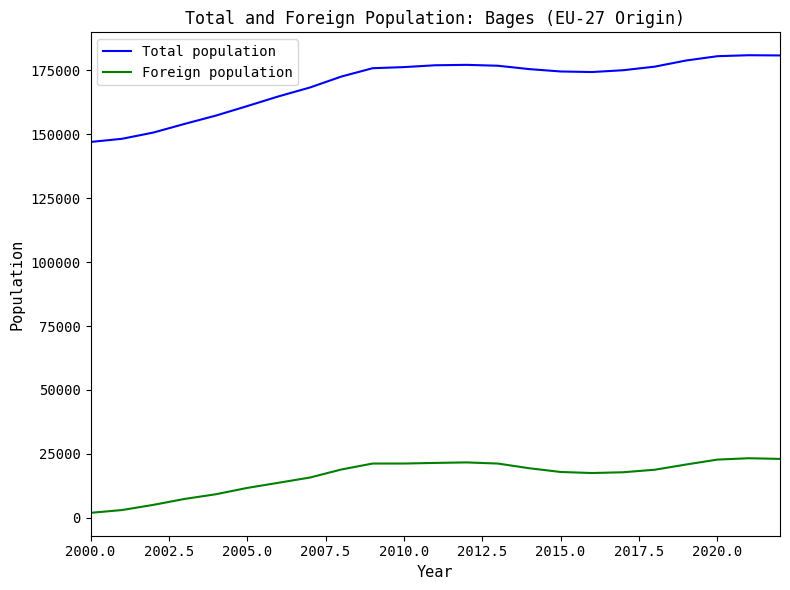

List the series in order of their peak value, lowest first.

Foreign population, Total population